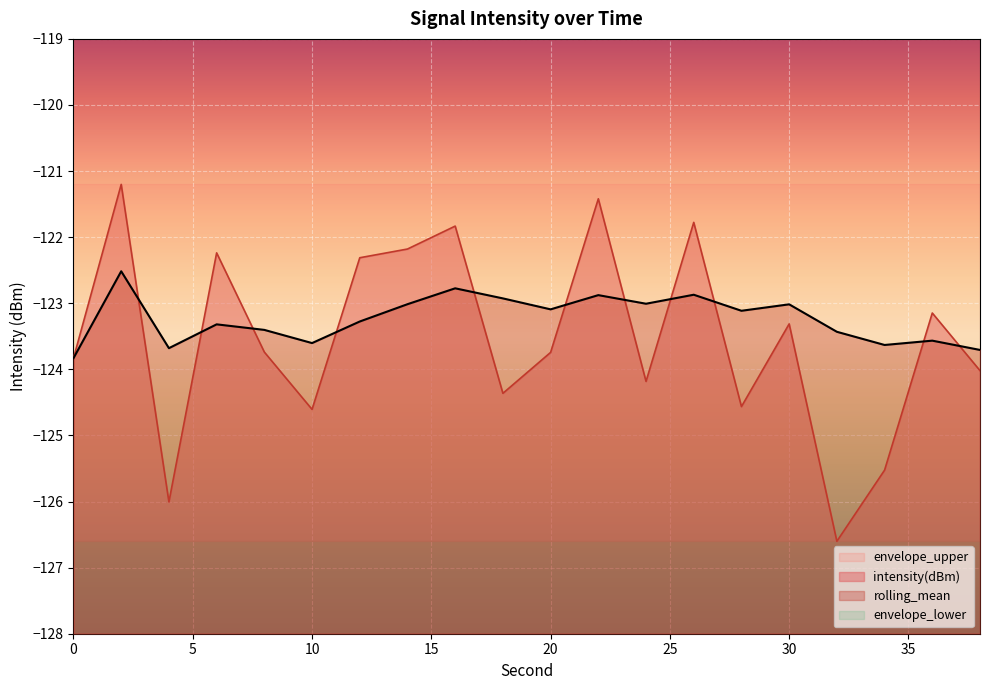

How many values in the intensity(dBm) series are below -123?

13